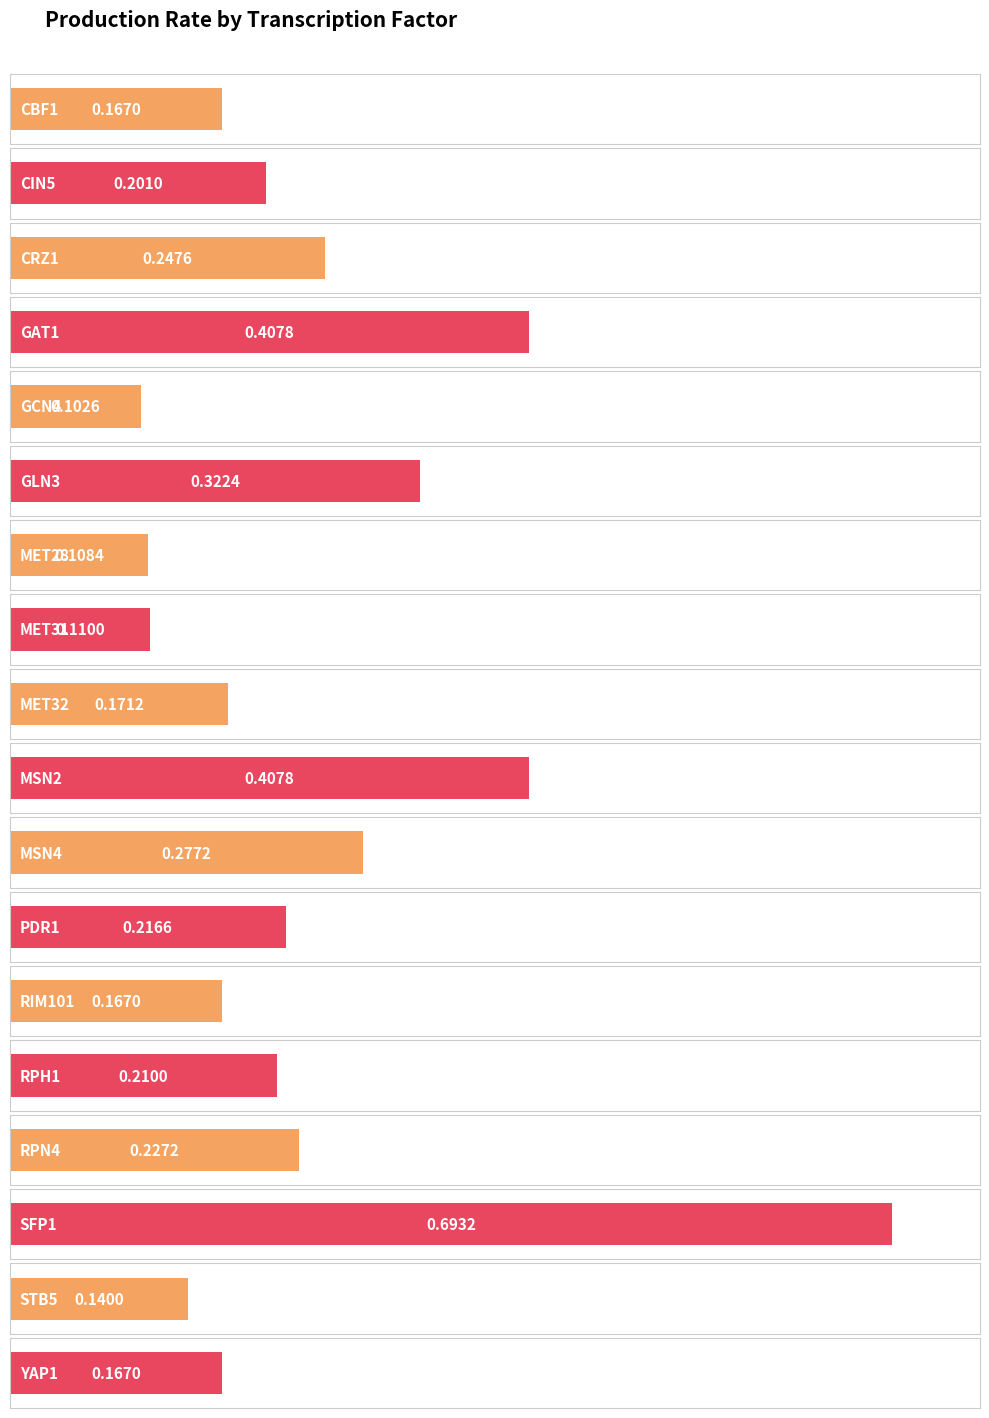

List the labels in order of value, smallest first.

GCN4, MET28, MET31, STB5, CBF1, RIM101, YAP1, MET32, CIN5, RPH1, PDR1, RPN4, CRZ1, MSN4, GLN3, GAT1, MSN2, SFP1